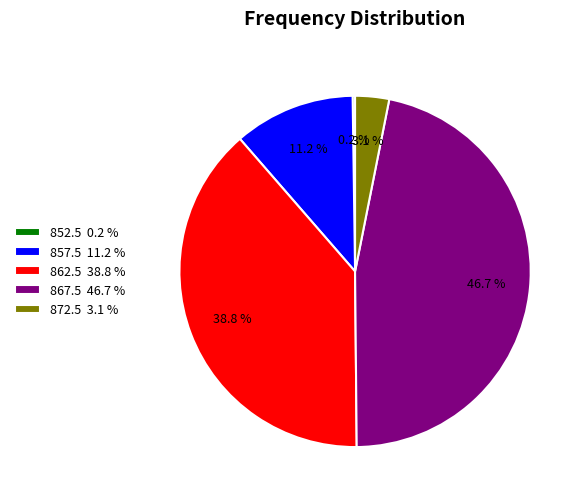

To the nearest percent, what is the combined percentage of 857.5 and 867.5?

58%